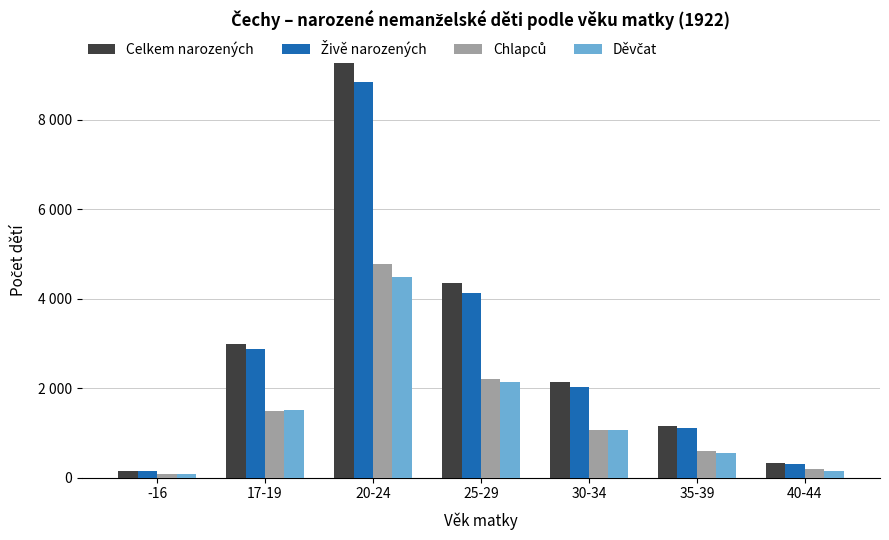

Are the bars grouped side by side (vs. stacked)?

Yes